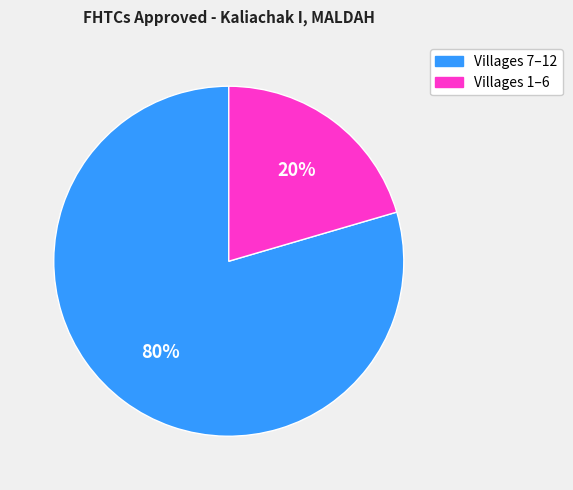

What is the largest slice in the pie chart?

Villages 7–12